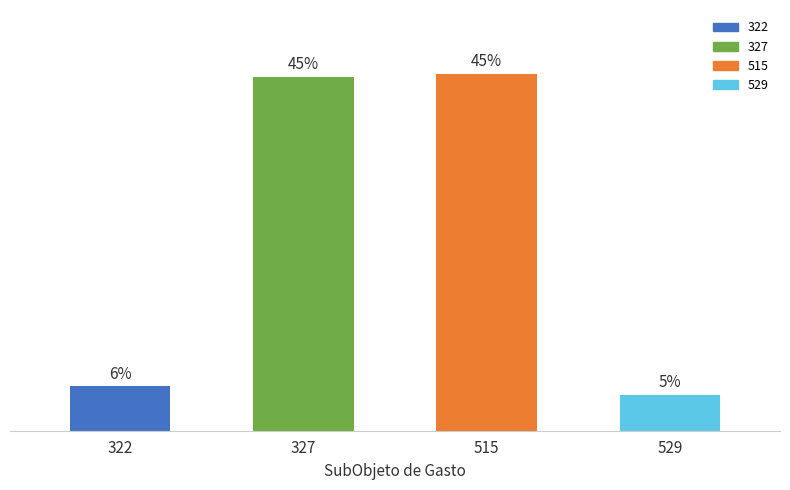

What is the ratio of the value at 529 to the value at 327?

0.1